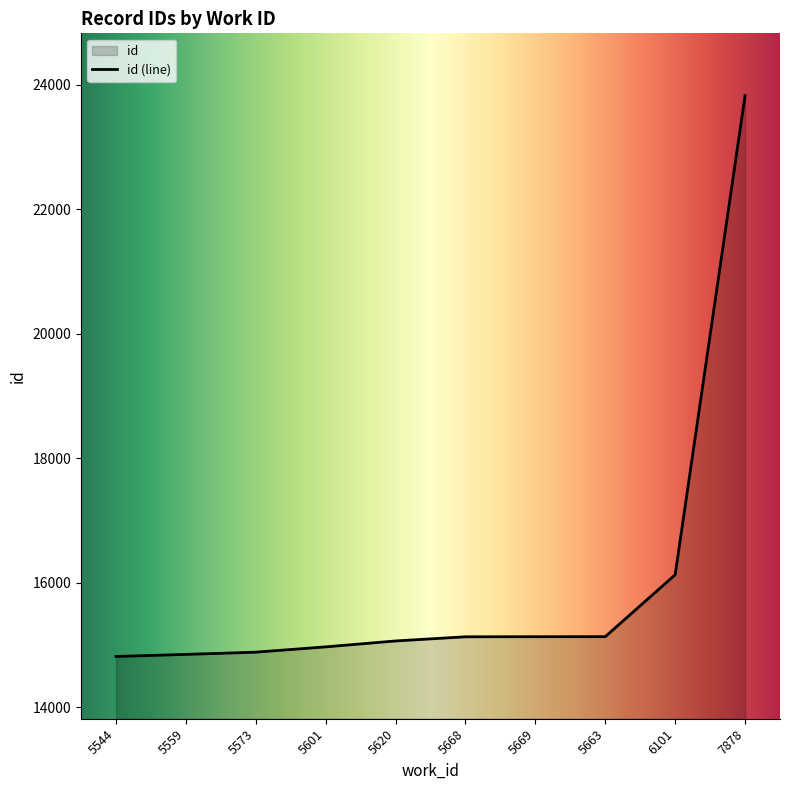

Rank the categories by value from lowest to highest.

5544, 5559, 5573, 5601, 5620, 5668, 5669, 5663, 6101, 7878